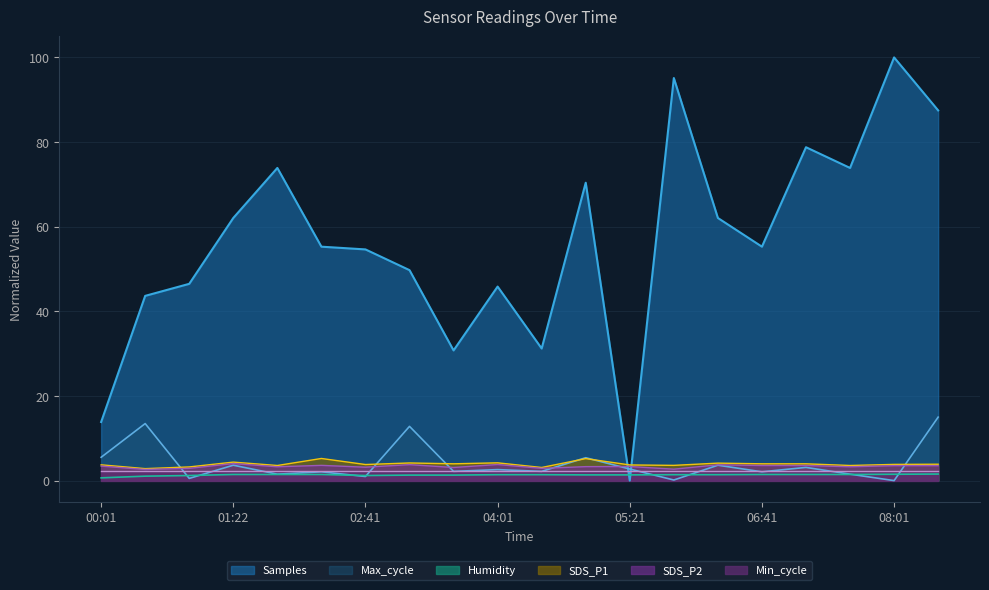

What is the label of the 10th point from the left?

04:01